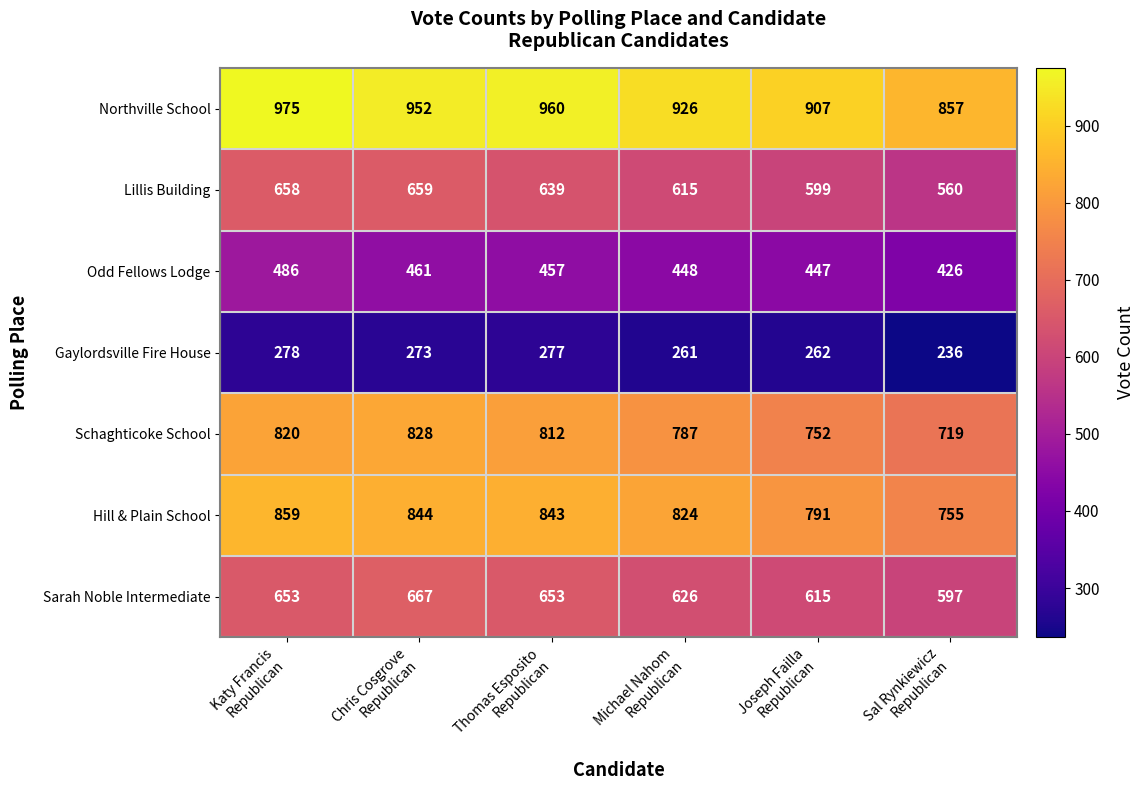

Which series has the widest spread of values?

Northville School